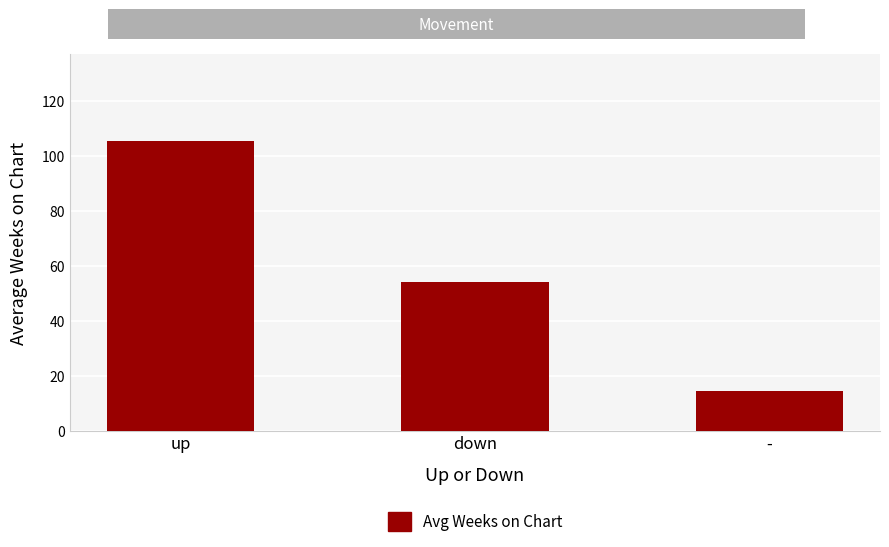

What is the smallest value displayed?

14.6